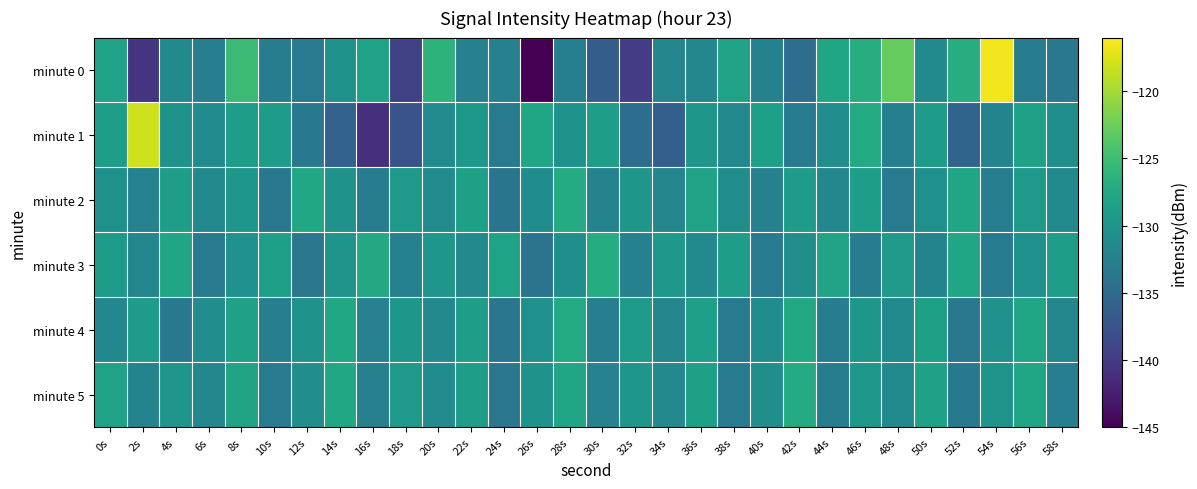

Which has a higher value, 18s or 28s?

28s